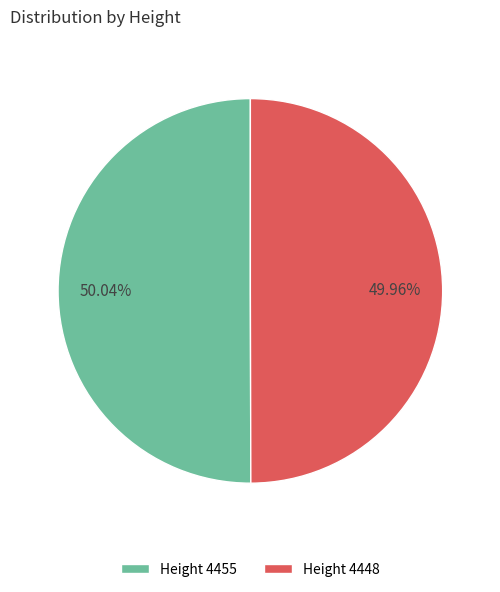

Does any single category account for the majority?

Yes